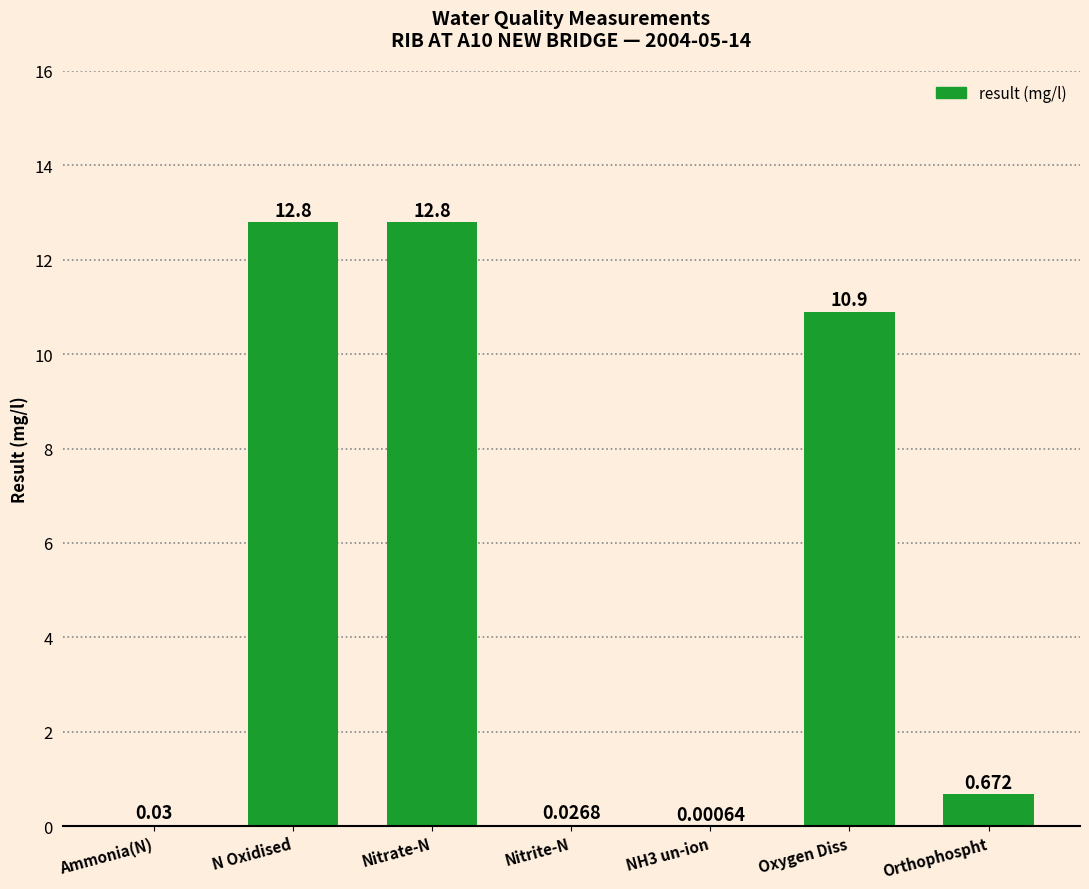

Where is the data nearest to the value 6?

Oxygen Diss